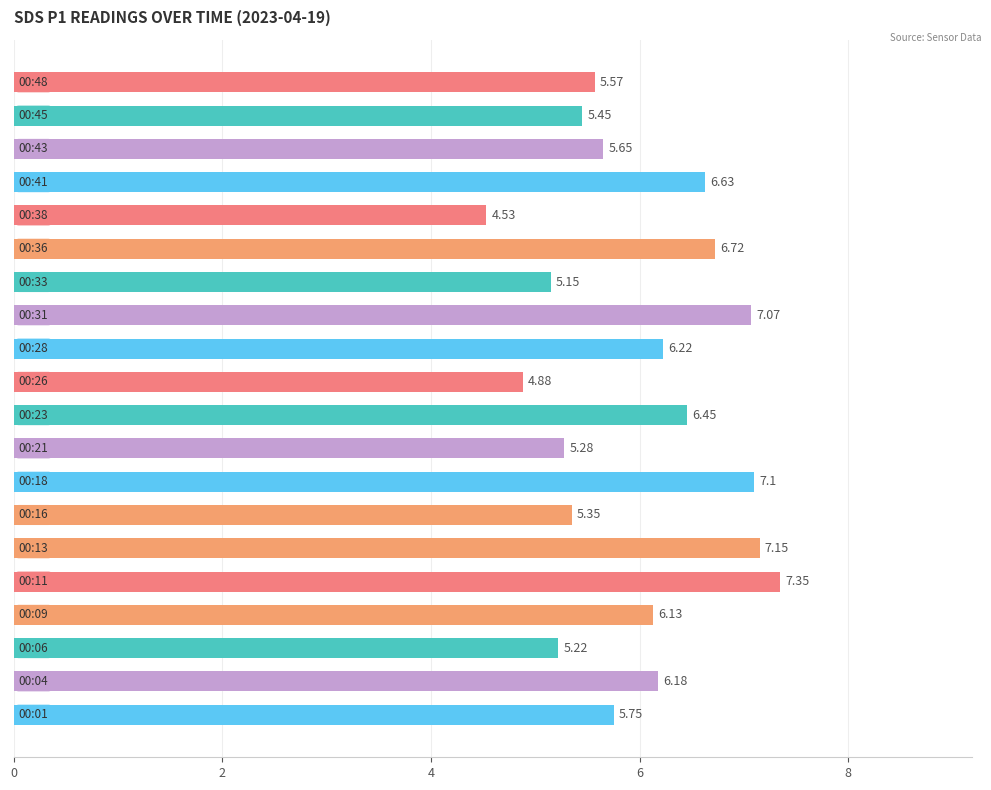

What is the average value?

6.0